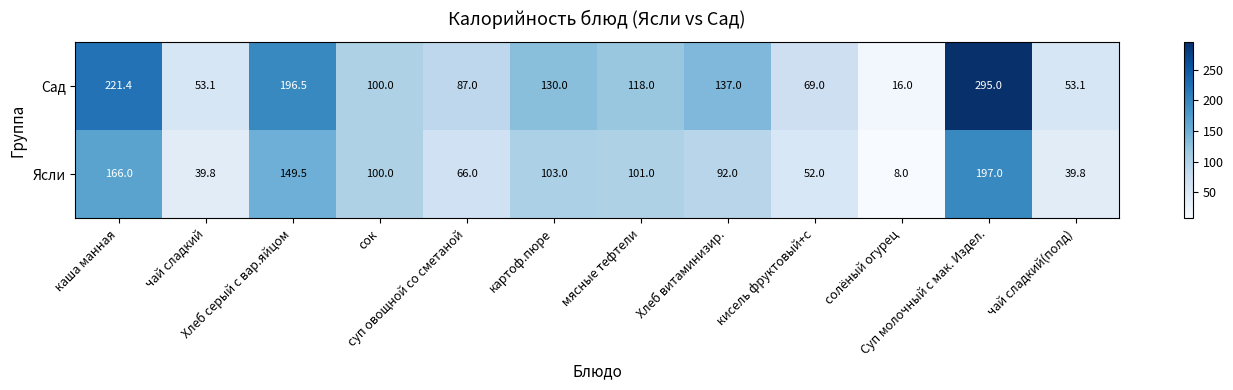

Rank the series by their average value, from highest to lowest.

Сад, Ясли